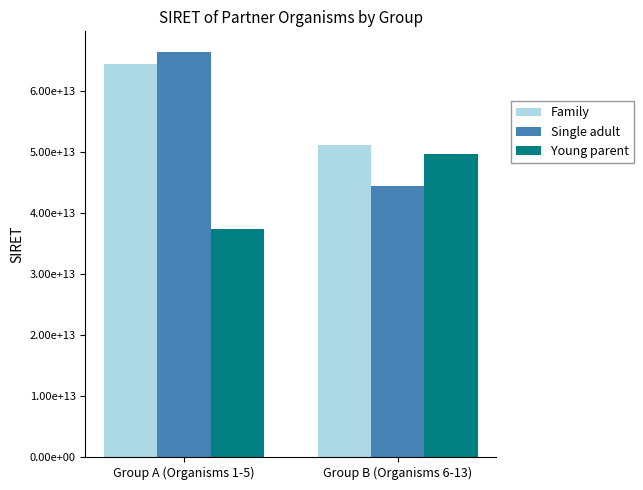

What is the sum of the Family values at Group A (Organisms 1-5) and Group B (Organisms 6-13)?

115535513780114.2